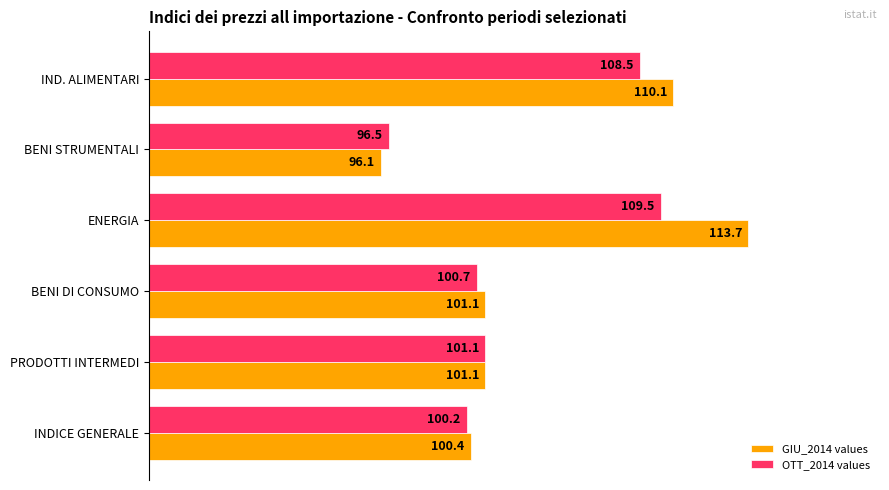

The value of GIU_2014 values at BENI DI CONSUMO is 101.1. True or false?

True